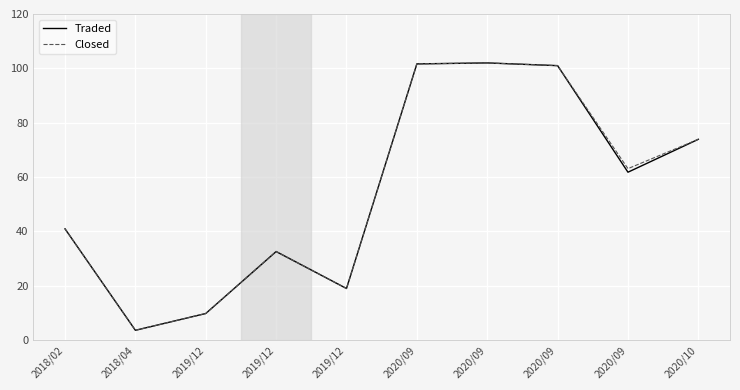

What is the label of the 1st point from the left?

2018/02